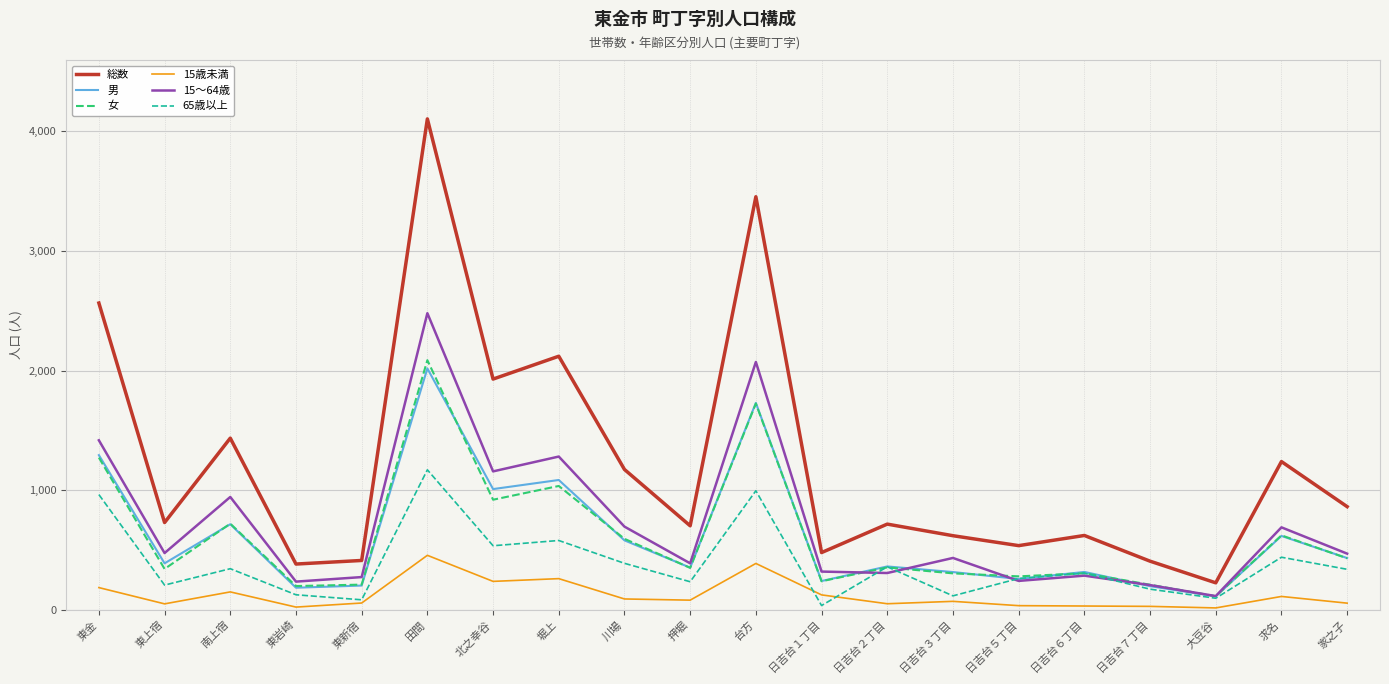

Is the value of 男 at 北之幸谷 greater than the value of 15歳未満 at 台方?

Yes